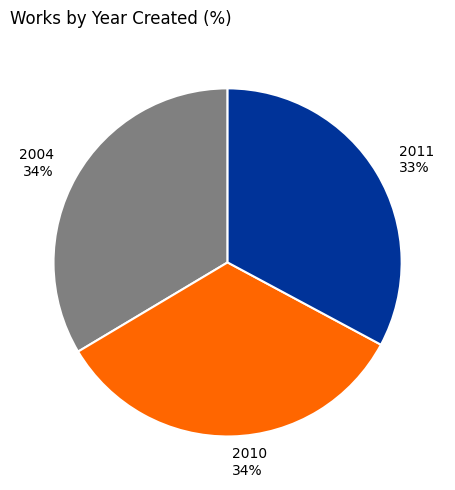

Which has a higher value, 2010 34% or 2011 33%?

2010 34%